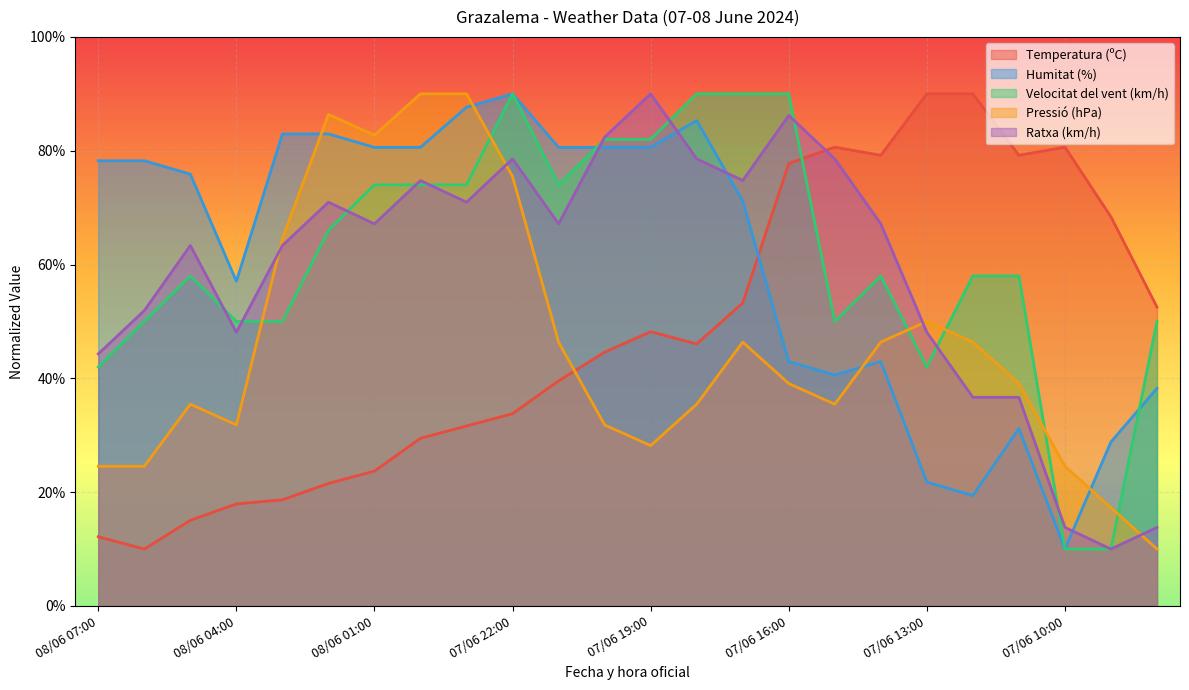

The value of Humitat (%) at 07/06 15:00 is 40.6. True or false?

True